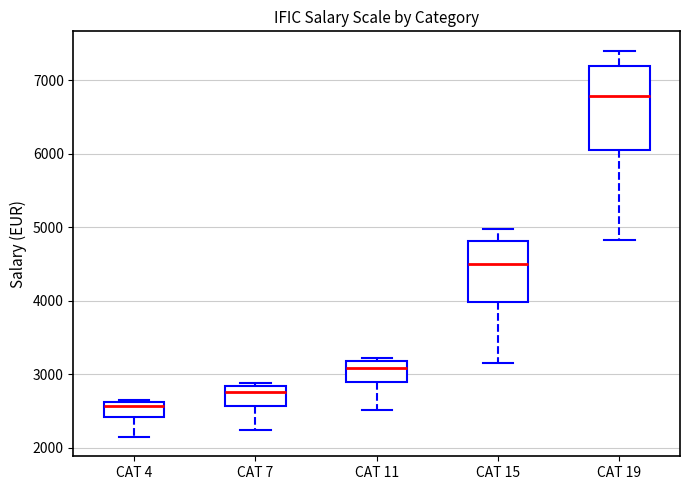

Where is the lower edge of the box for CAT 4 on the y-axis? The values are not printed on the chart, so give them approximately, as read against the axis.

2400